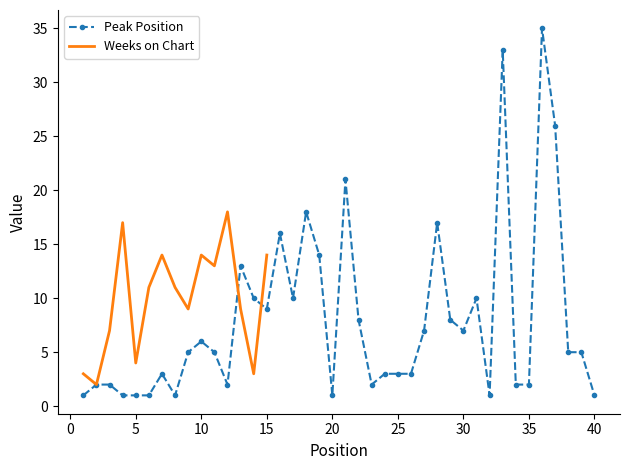

What is the smallest value displayed?

1